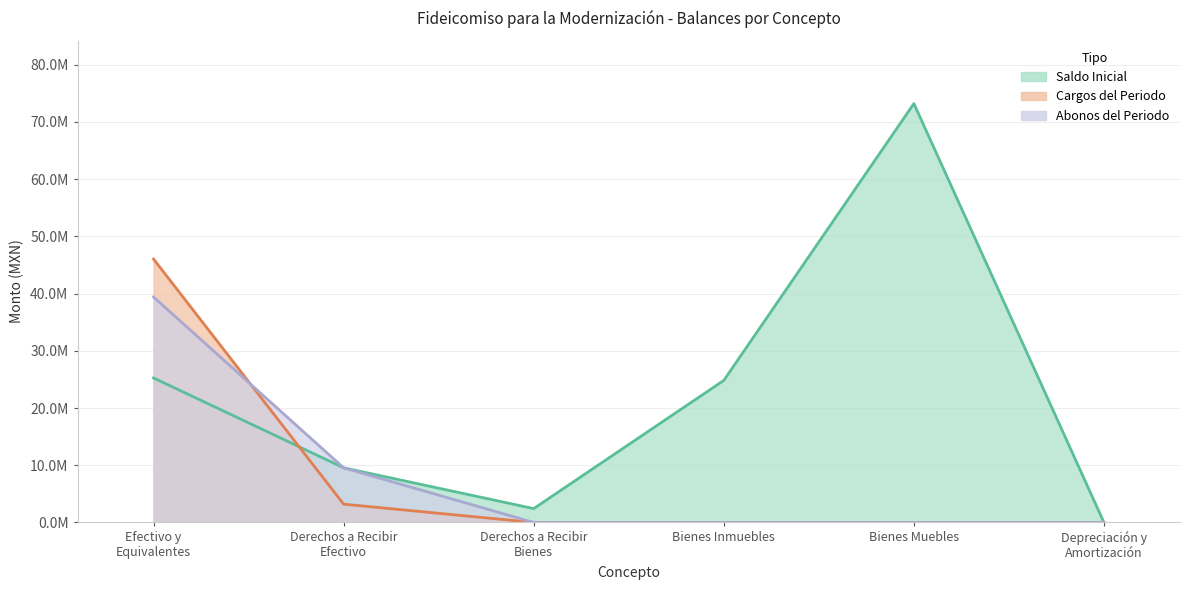

What are all the series names shown in the legend?

Cargos del Periodo, Abonos del Periodo